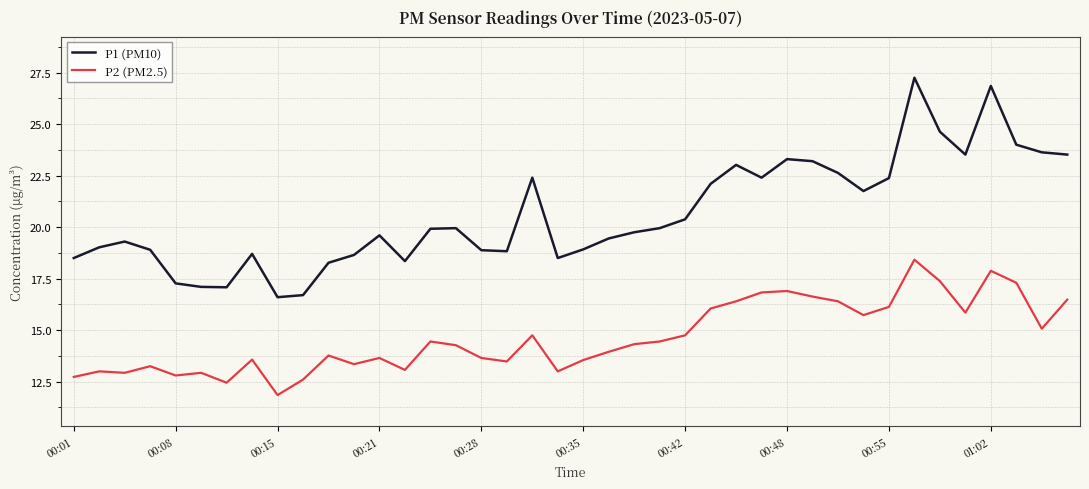

List the series in order of their overall mean, lowest first.

P2 (PM2.5), P1 (PM10)